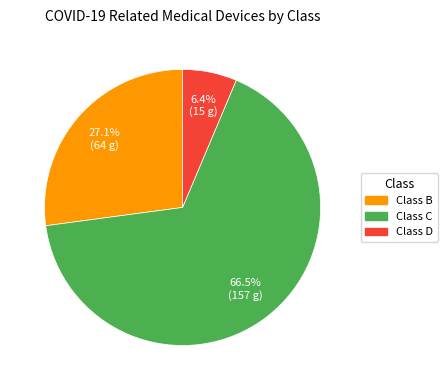

Is there a majority slice in this chart?

Yes